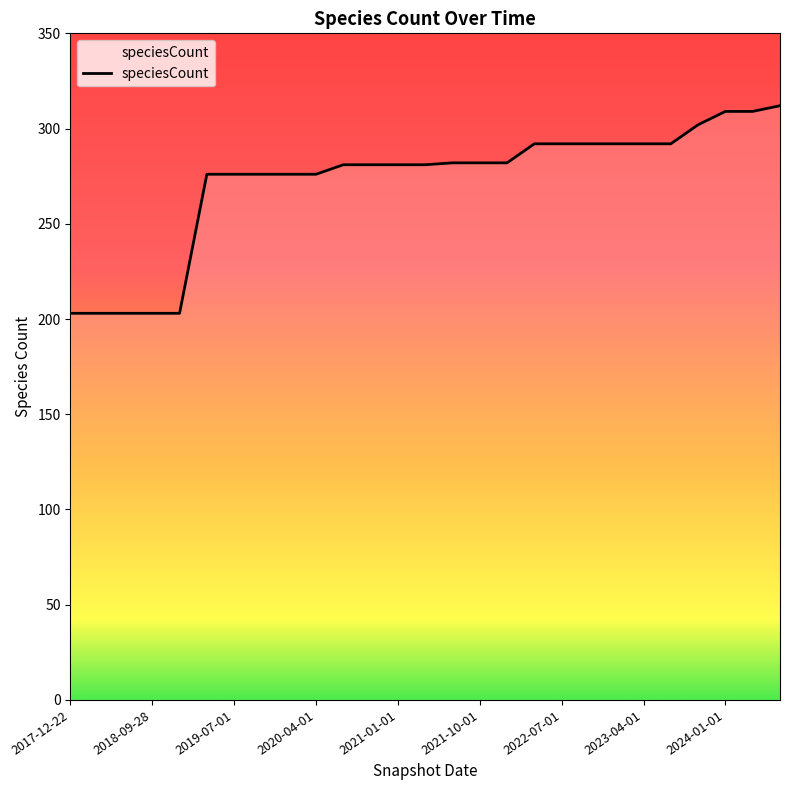

What is the minimum value shown in the chart?

203